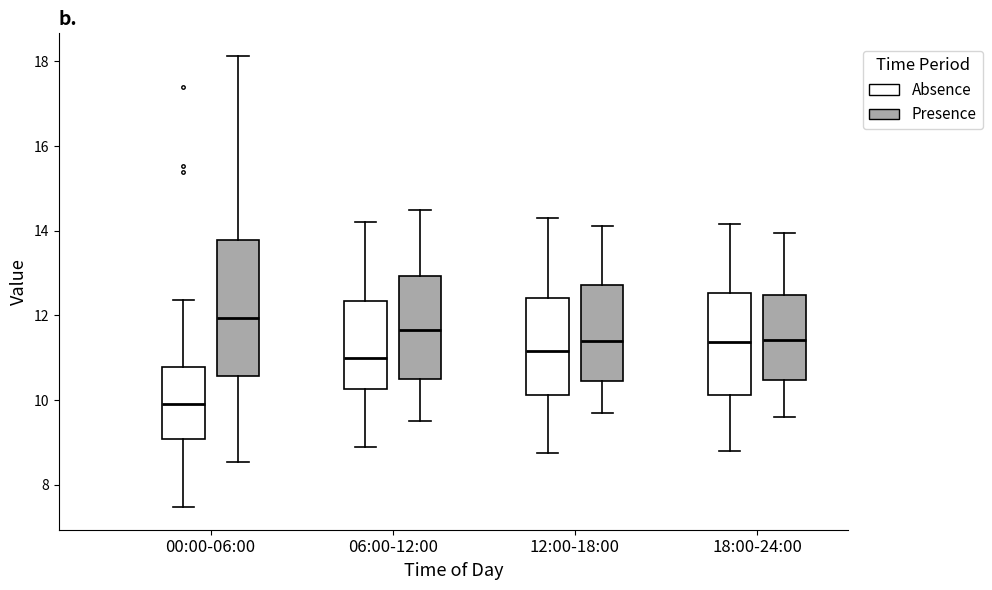

Comparing the boxes themselves (not the whiskers), which one is the tallest?

00:00-06:00 (Presence)